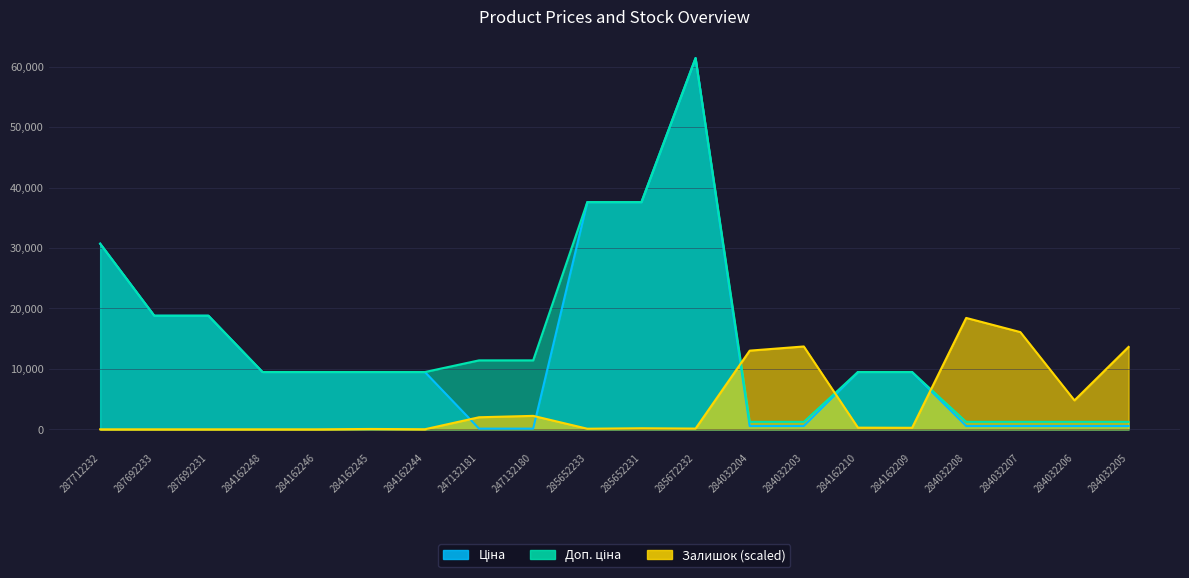

Rank the series at 287692231 from lowest to highest value.

Залишок, Ціна, Доп. ціна